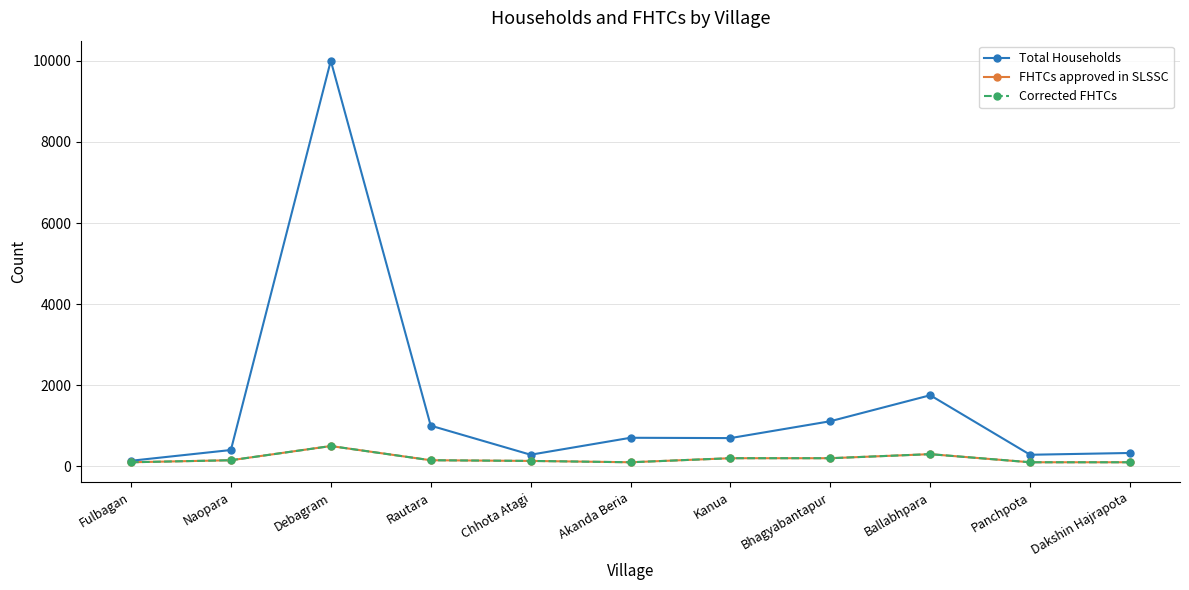

Is this an area chart (filled region under the line)?

No